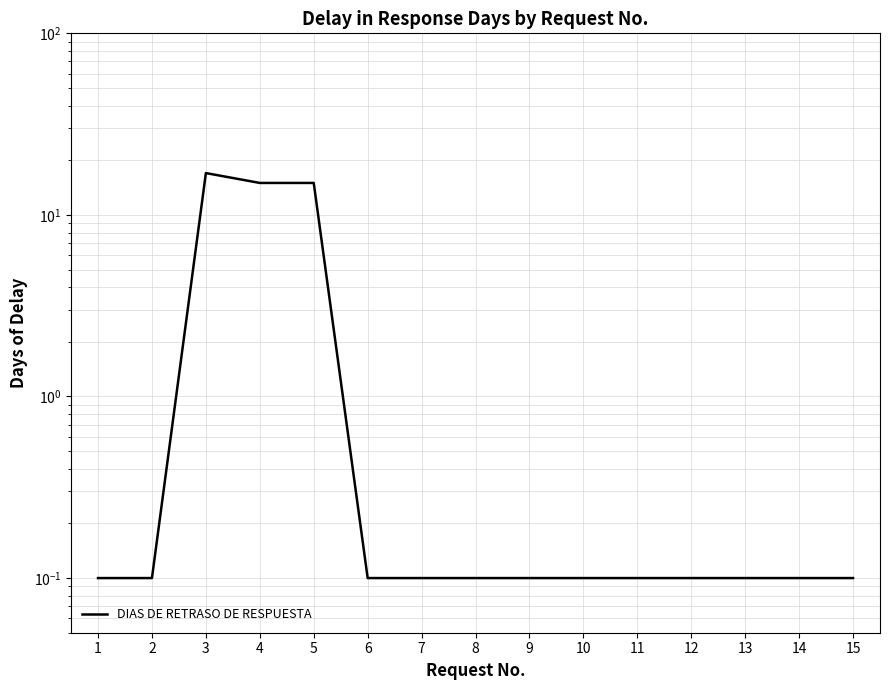

Reading left to right, what are all the values shown in this chart?

1=0.1	2=0.1	3=17.0	4=15.0	5=15.0	6=0.1	7=0.1	8=0.1	9=0.1	10=0.1	11=0.1	12=0.1	13=0.1	14=0.1	15=0.1